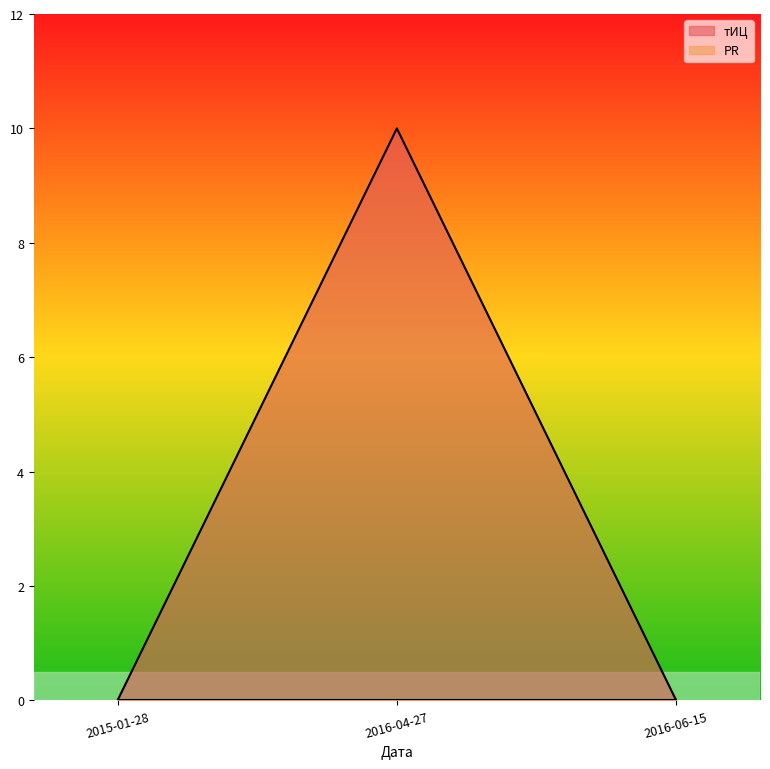

List the labels in order of value, largest first.

2016-04-27, 2015-01-28, 2016-06-15